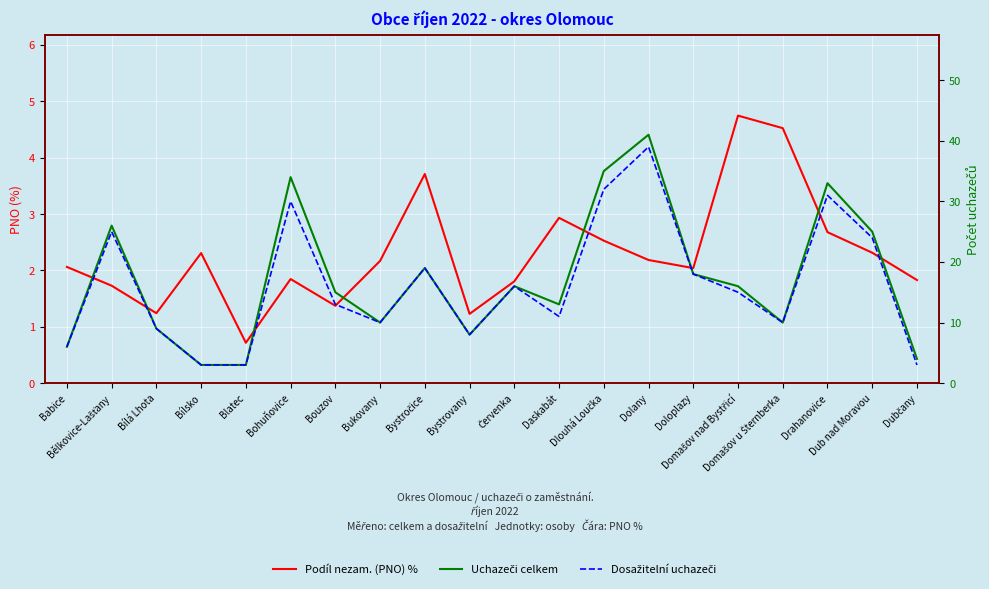

What is the total value across all series at Bystročice?

41.7